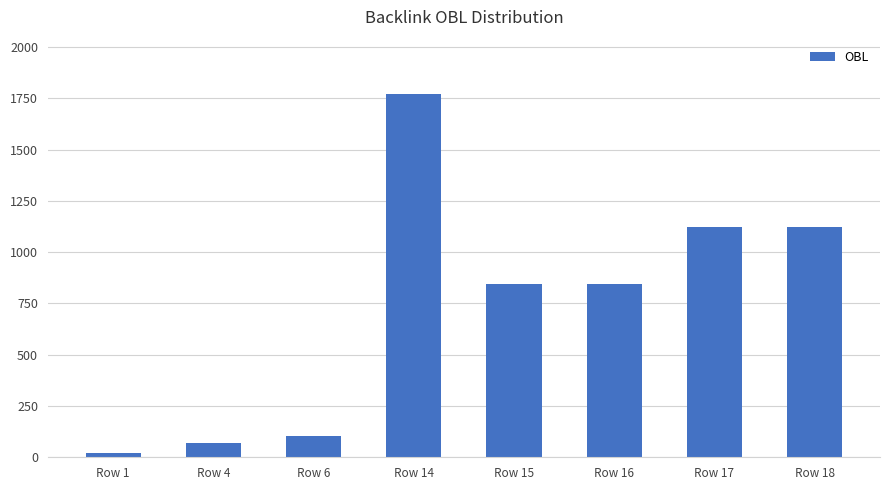

What is the difference between the maximum and minimum values?

1749